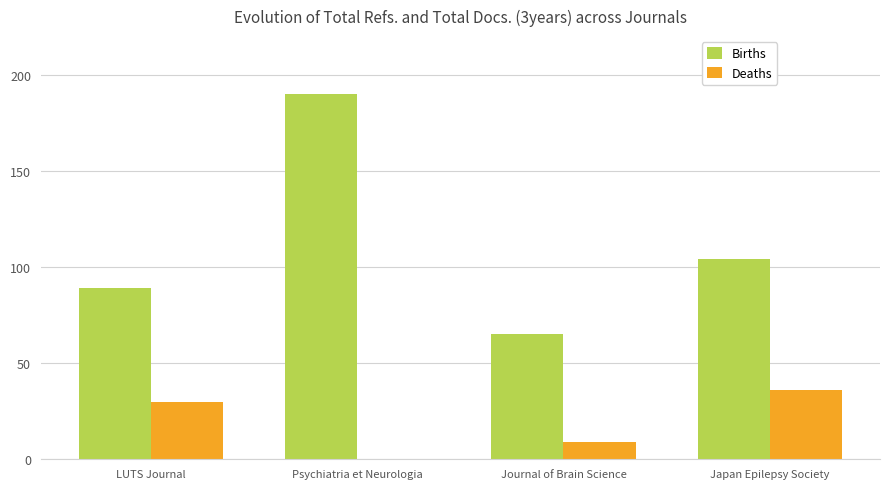

Reading left to right, list all the values displayed in this chart.

Births: LUTS Journal=89	Psychiatria et Neurologia=190	Journal of Brain Science=65	Japan Epilepsy Society=104
Deaths: LUTS Journal=30	Psychiatria et Neurologia=0	Journal of Brain Science=9	Japan Epilepsy Society=36